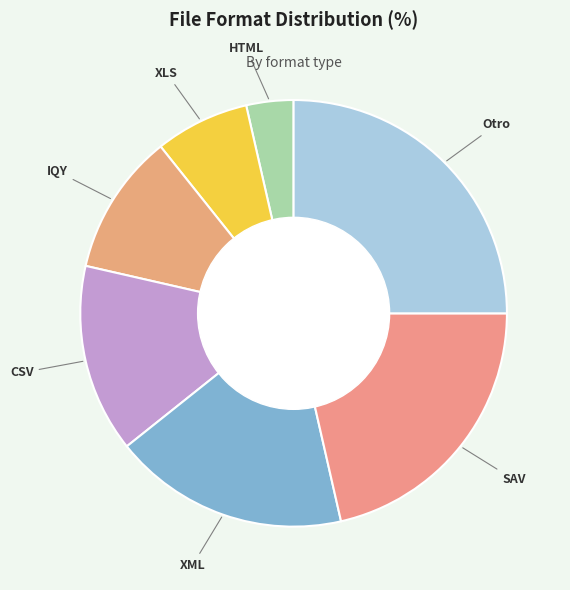

How many slices are in this pie chart?

7